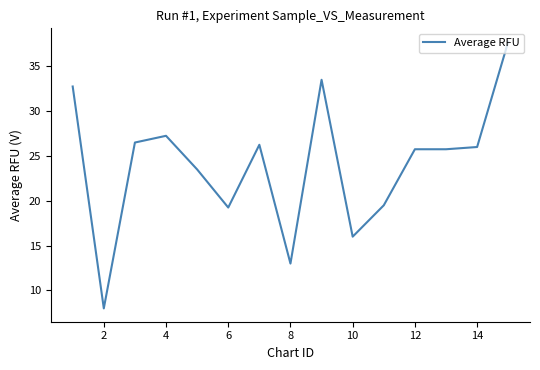

What is the maximum value shown in the chart?

37.8